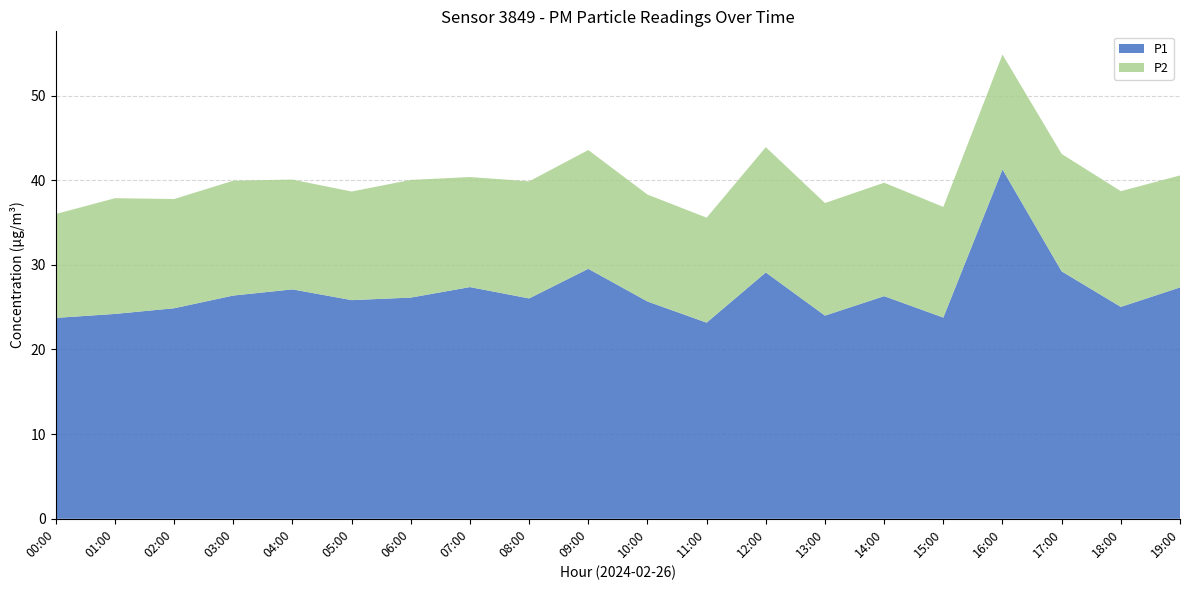

Reading left to right, what are all the values shown in this chart?

P1: 00:00=23.7	01:00=24.2	02:00=24.9	03:00=26.4	04:00=27.1	05:00=25.8	06:00=26.1	07:00=27.4	08:00=26.0	09:00=29.5	10:00=25.7	11:00=23.2	12:00=29.1	13:00=24.0	14:00=26.3	15:00=23.8	16:00=41.3	17:00=29.2	18:00=25.0	19:00=27.3
P2: 00:00=12.3	01:00=13.7	02:00=12.9	03:00=13.6	04:00=13.0	05:00=12.8	06:00=13.9	07:00=13.0	08:00=13.8	09:00=14.0	10:00=12.6	11:00=12.4	12:00=14.8	13:00=13.3	14:00=13.4	15:00=13.1	16:00=13.6	17:00=13.9	18:00=13.7	19:00=13.2